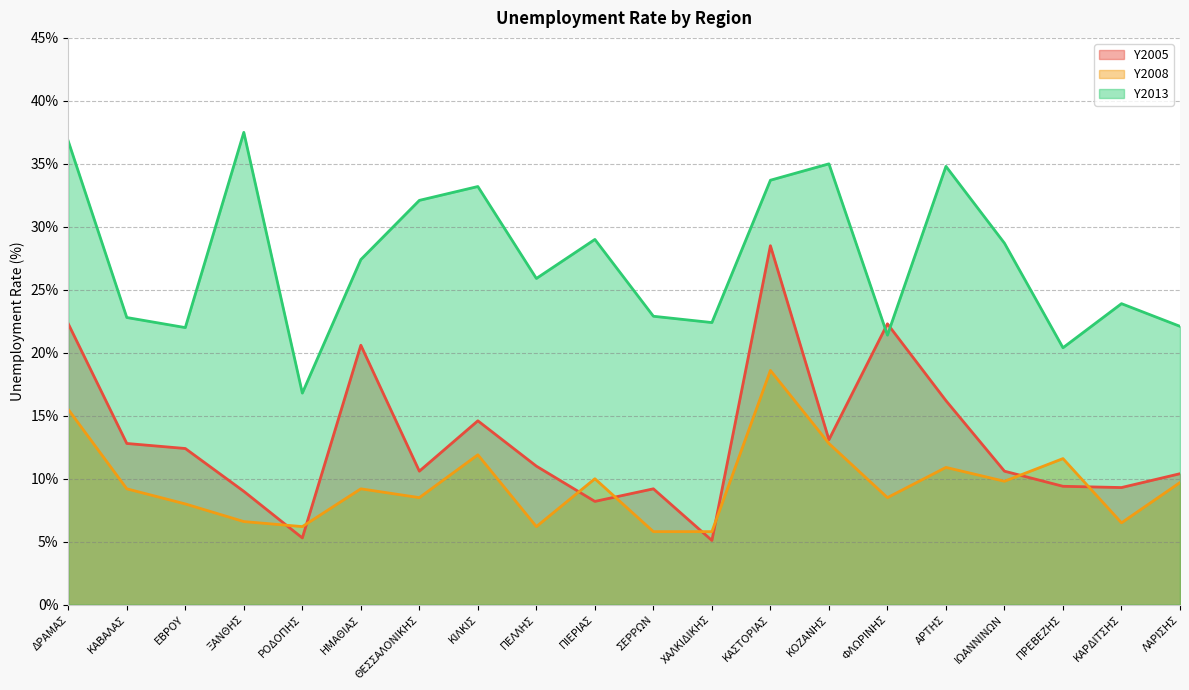

What position from the right is ΣΕΡΡΩΝ?

10